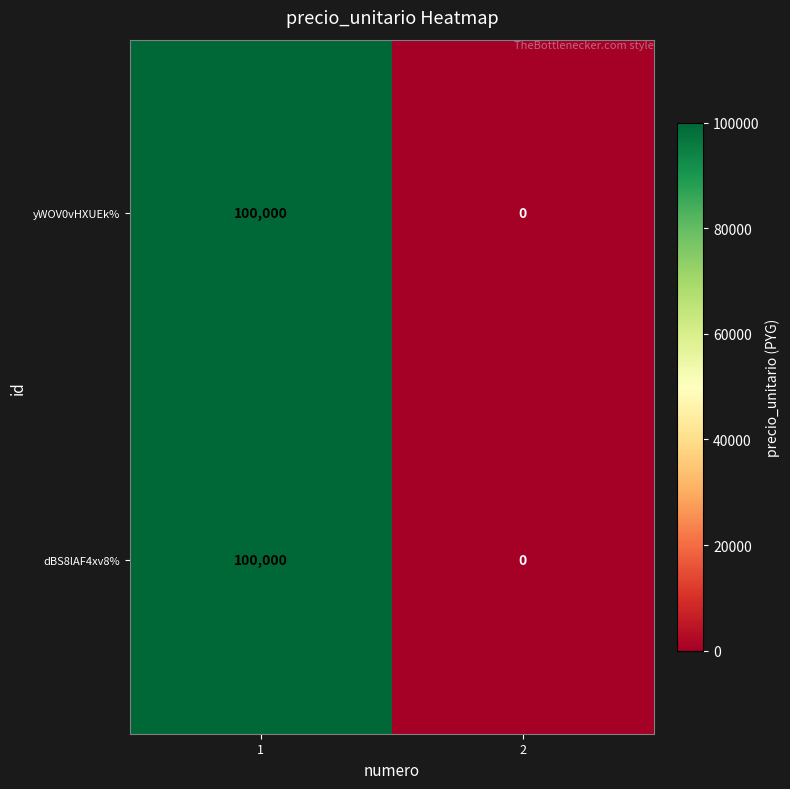

What is the maximum value shown in the chart?

100000